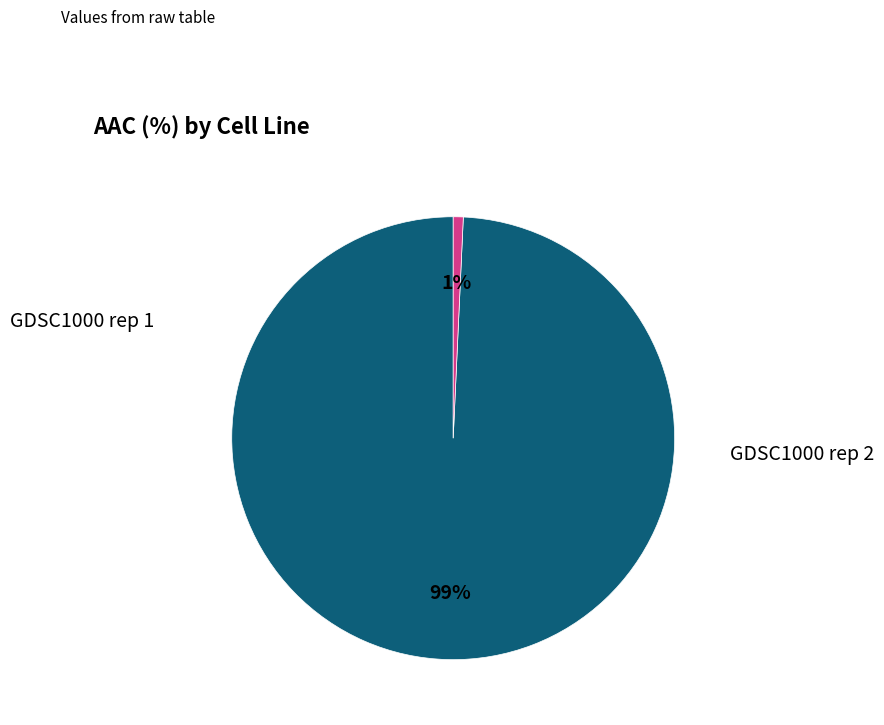

To the nearest percent, what is the average slice percentage?

50%